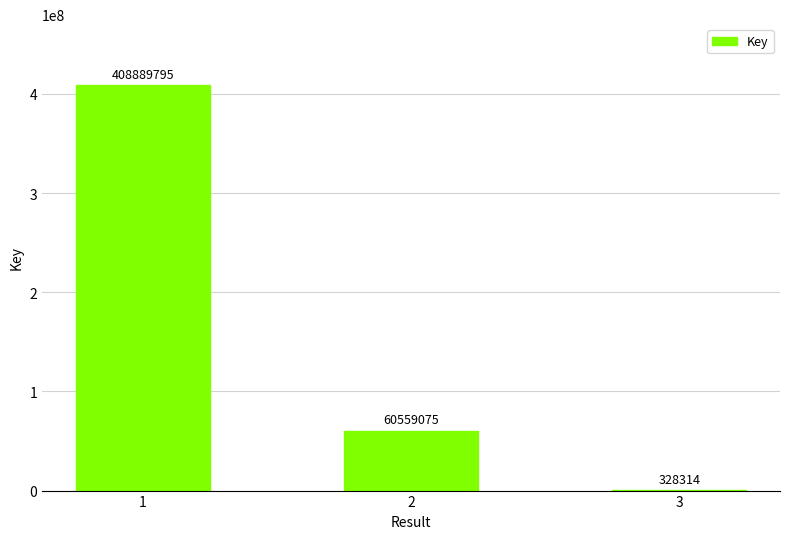

What is the sum of all values?

469777184